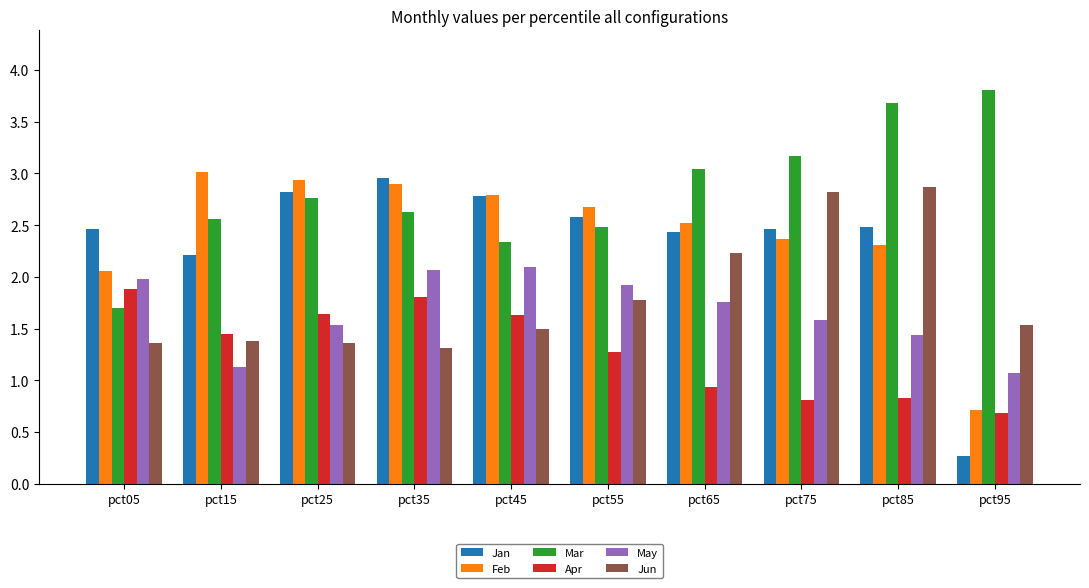

How many bars are there in each group?

6